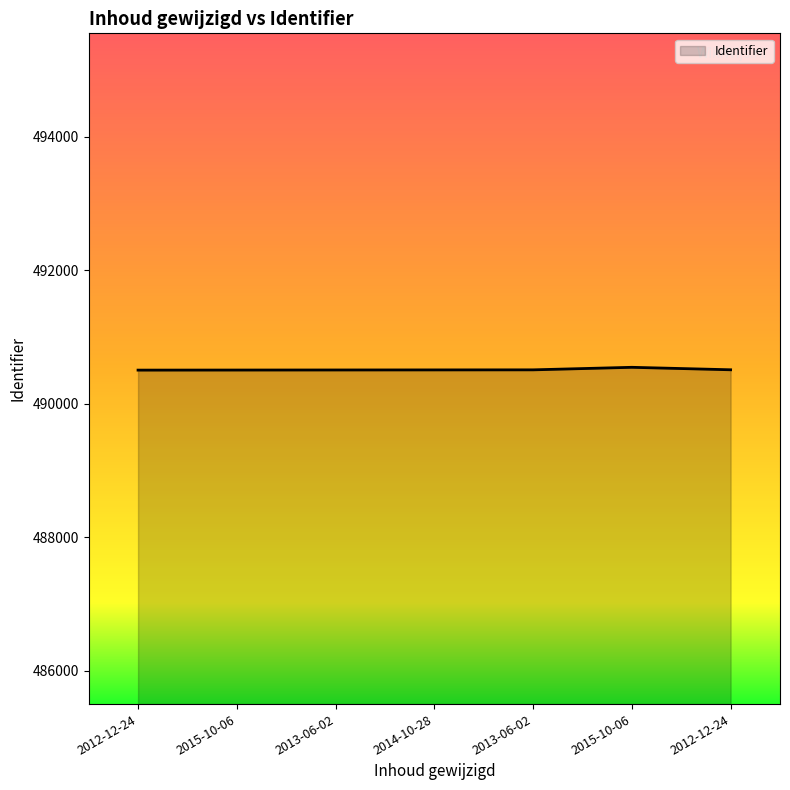

List the labels in order of value, smallest first.

2012-12-24, 2015-10-06, 2013-06-02, 2014-10-28, 2013-06-02, 2012-12-24, 2015-10-06